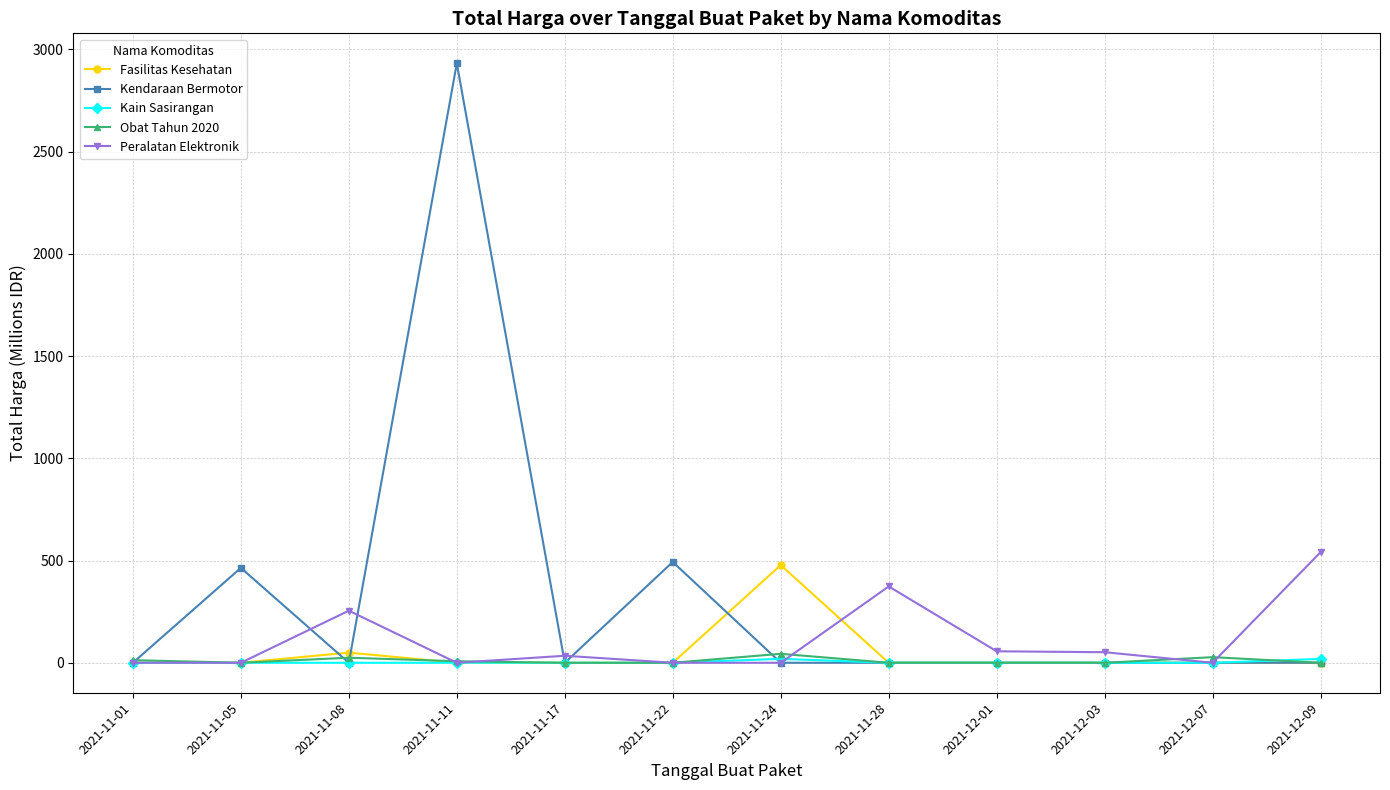

At which category is the sum across all series the highest?

2021-11-11